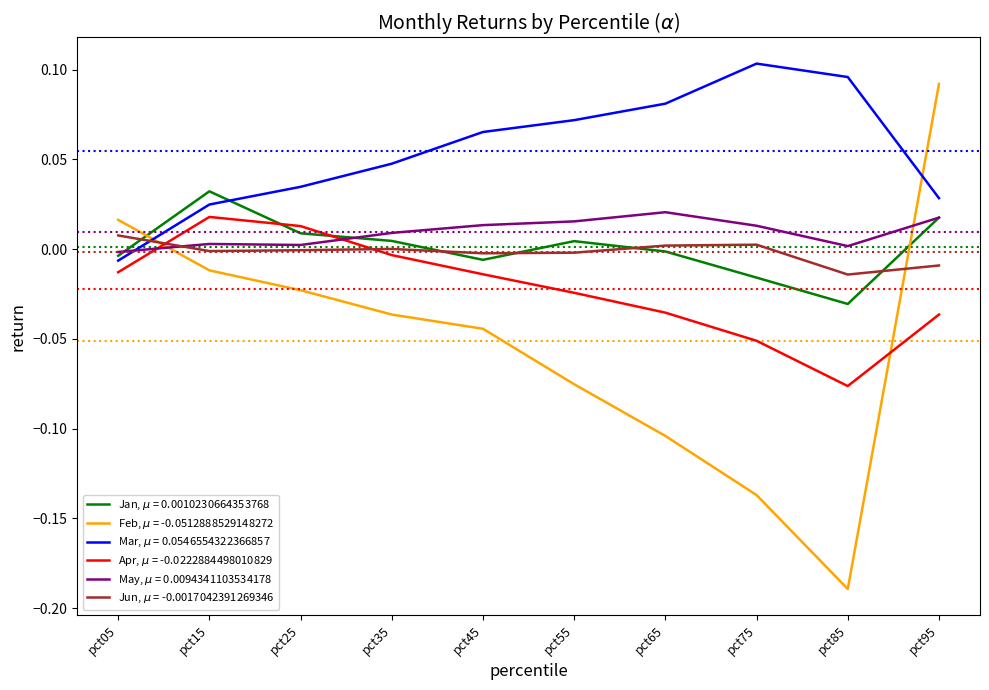

Rank the series at pct15 from lowest to highest value.

Feb, $\mu$ = -0.0512888529148272, Jun, $\mu$ = -0.0017042391269346, May, $\mu$ = 0.0094341103534178, Apr, $\mu$ = -0.0222884498010829, Mar, $\mu$ = 0.0546554322366857, Jan, $\mu$ = 0.0010230664353768